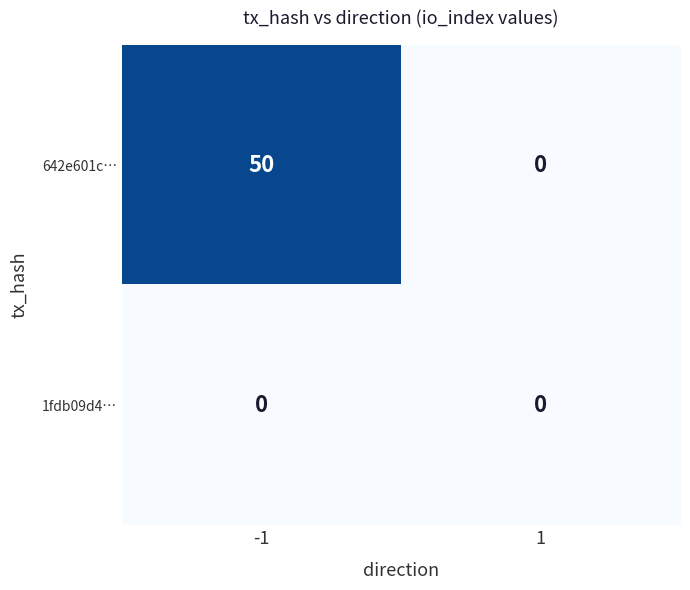

At how many categories does at least one series exceed 37?

1